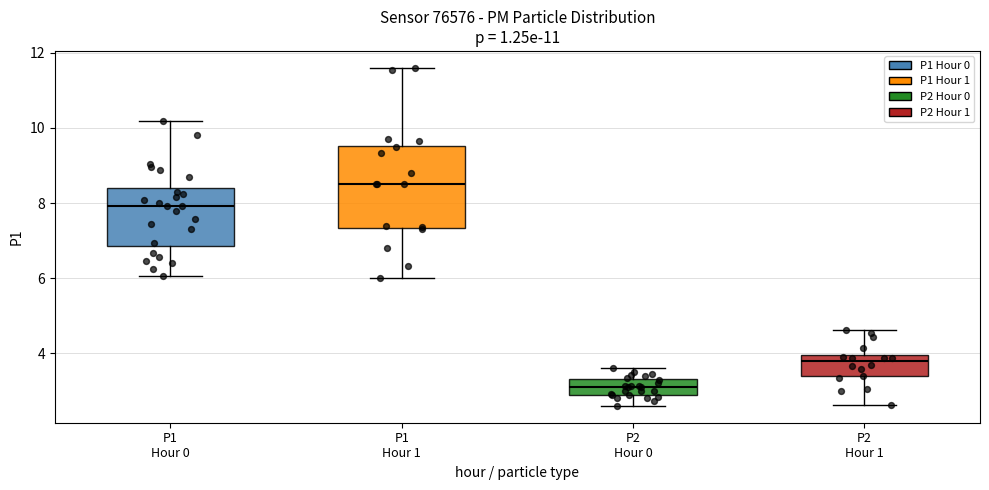

Where does the lower whisker of the box for P2 Hour 0 end on the y-axis? The values are not printed on the chart, so give them approximately, as read against the axis.

2.6